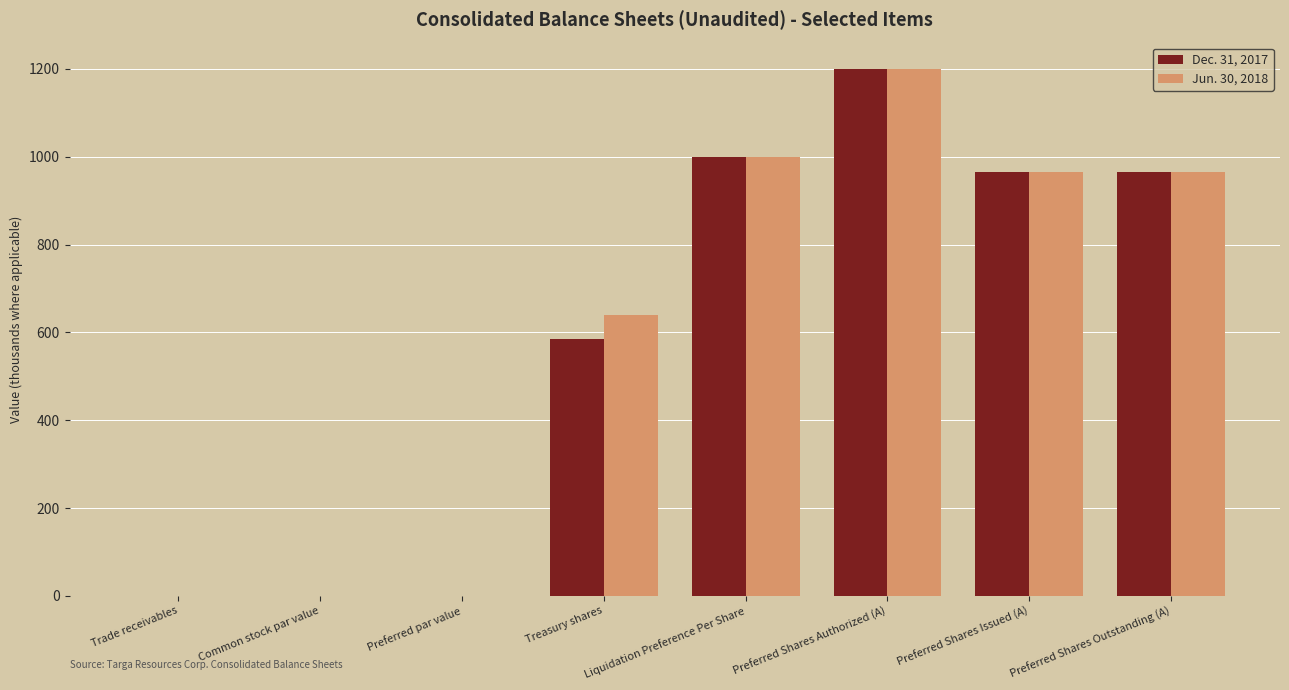

Where is Jun. 30, 2018 nearest to the value 600?

Treasury shares